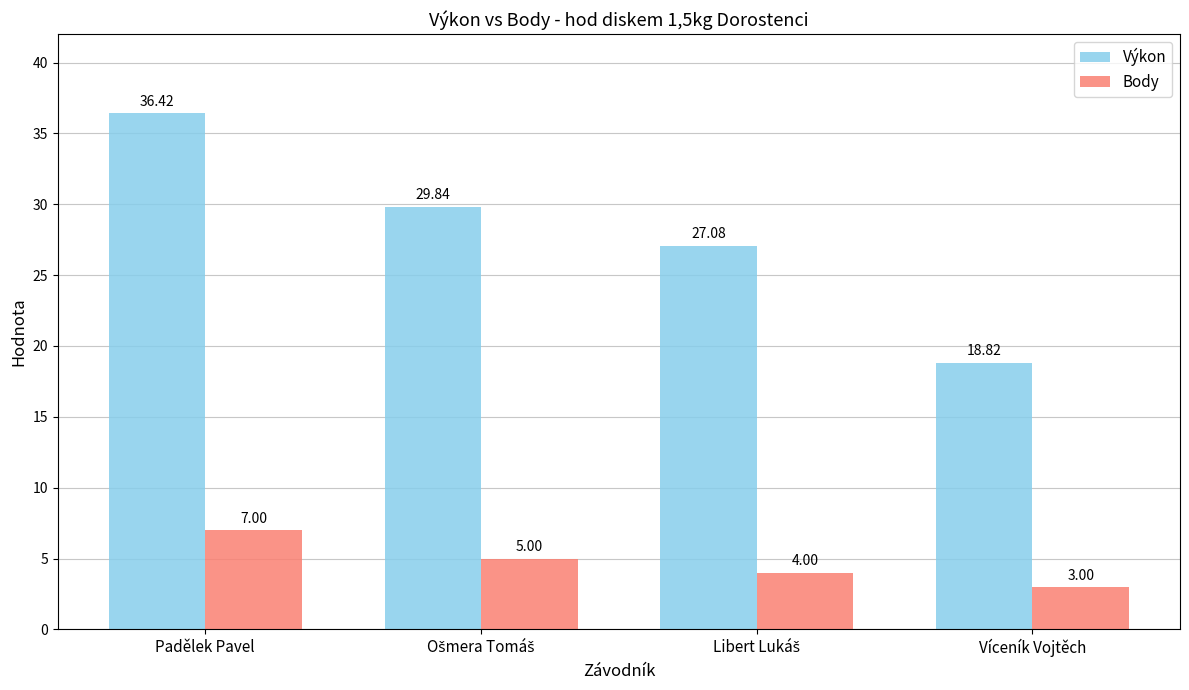

What are all the series names shown in the legend?

Výkon, Body